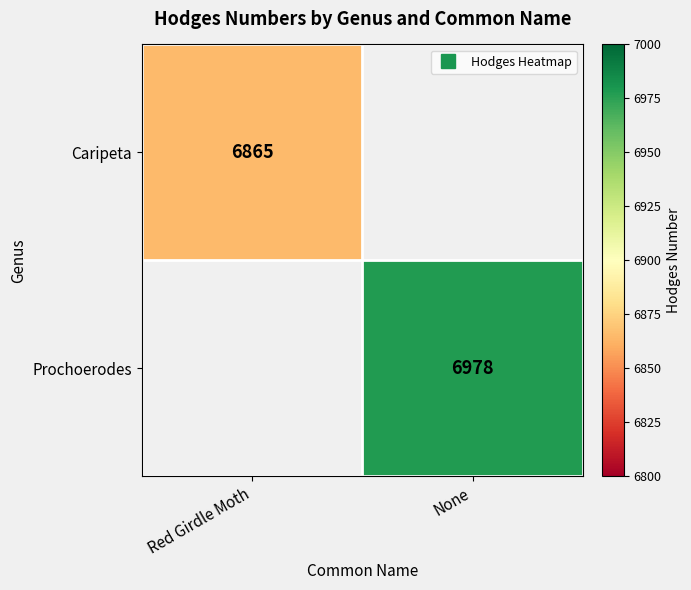

True or false: Prochoerodes has a value of 6978.0 at None.

True